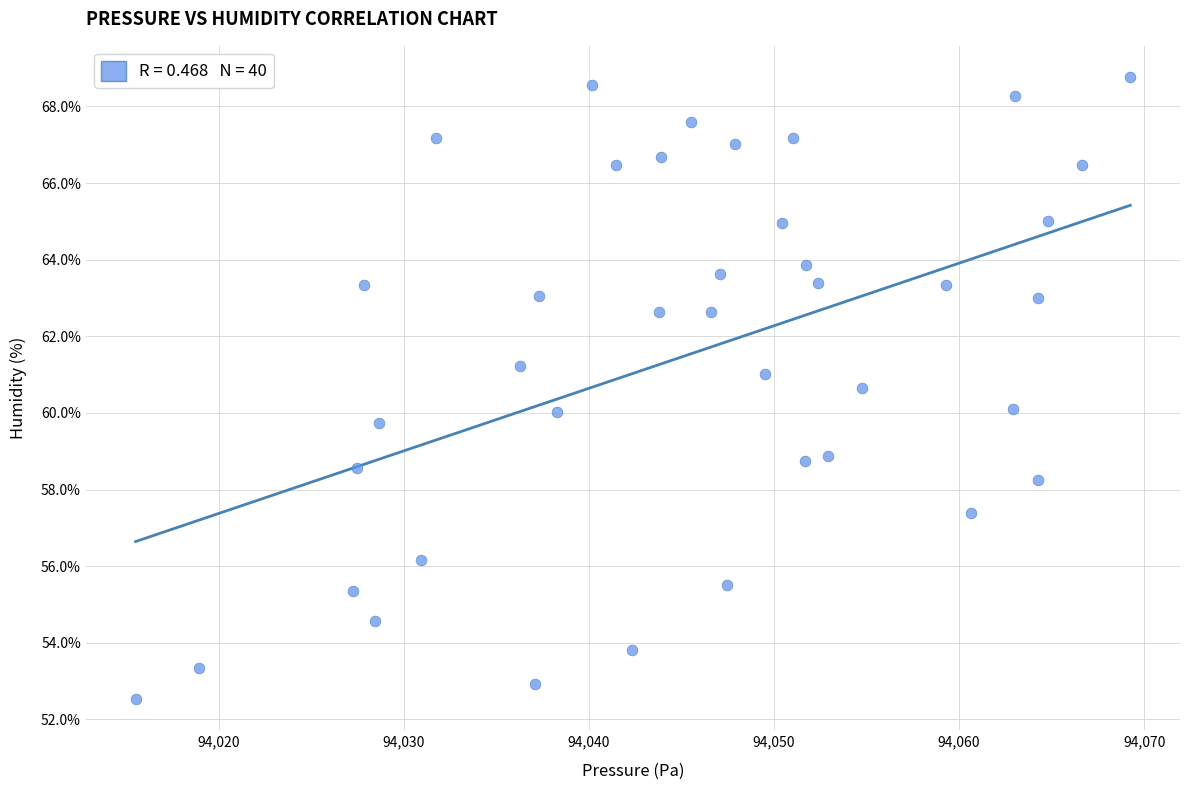

What is the range of Y values (max minus min)?

16.2